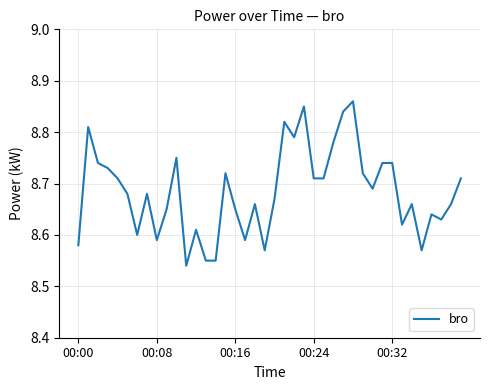

What is the smallest value displayed?

8.5